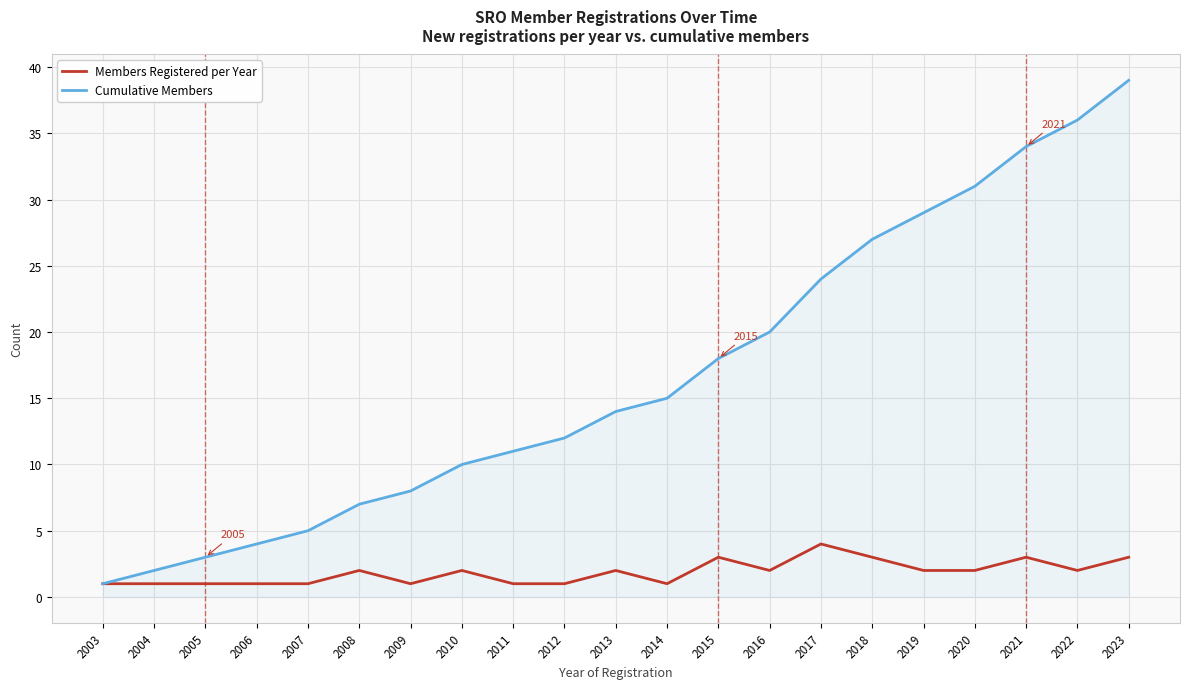

What is the difference between the highest and lowest values at 2023?

36